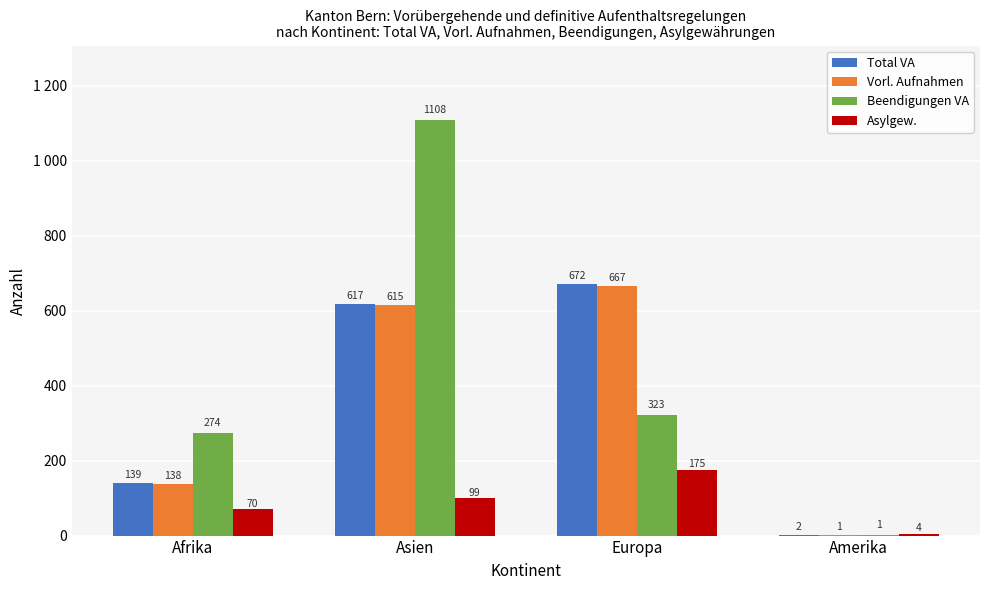

Reading right to left, what are all the values shown in this chart?

Total VA: Amerika=2	Europa=672	Asien=617	Afrika=139
Vorl. Aufnahmen: Amerika=1	Europa=667	Asien=615	Afrika=138
Beendigungen VA: Amerika=1	Europa=323	Asien=1108	Afrika=274
Asylgew.: Amerika=4	Europa=175	Asien=99	Afrika=70